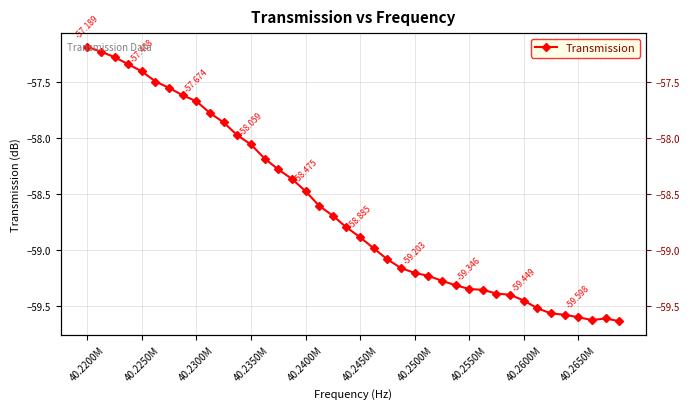

What is the value of the 11th point from the left?

-57.9